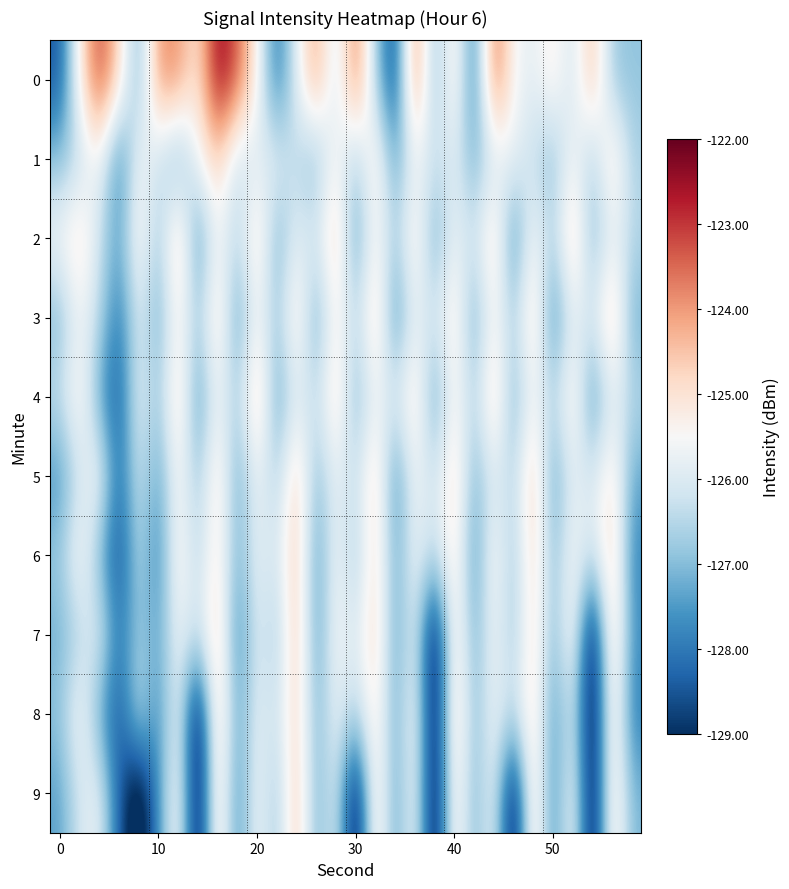

How many distinct data groups are displayed?

10